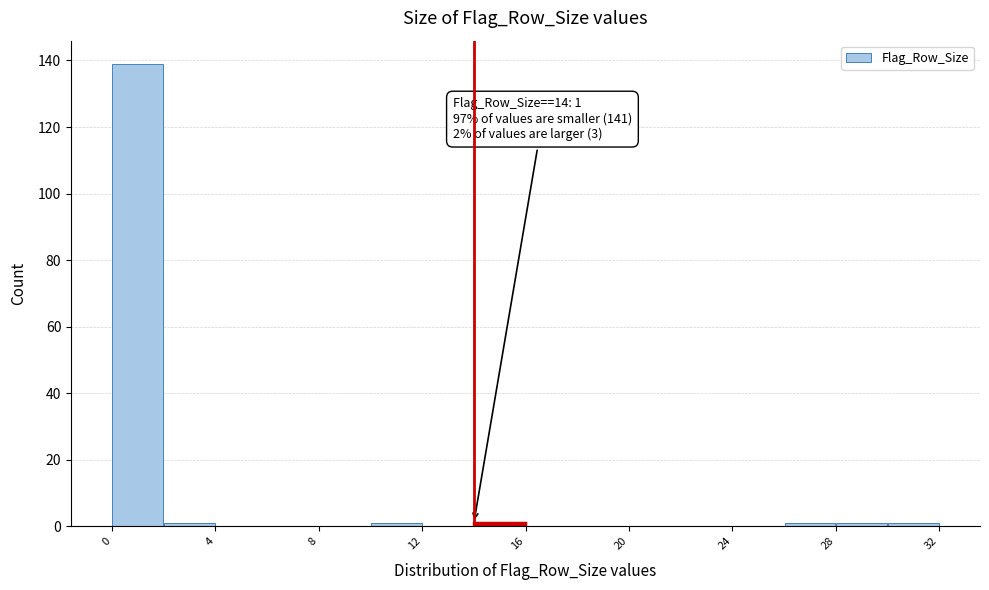

Which range on the x-axis has the tallest bar?

0 to 2